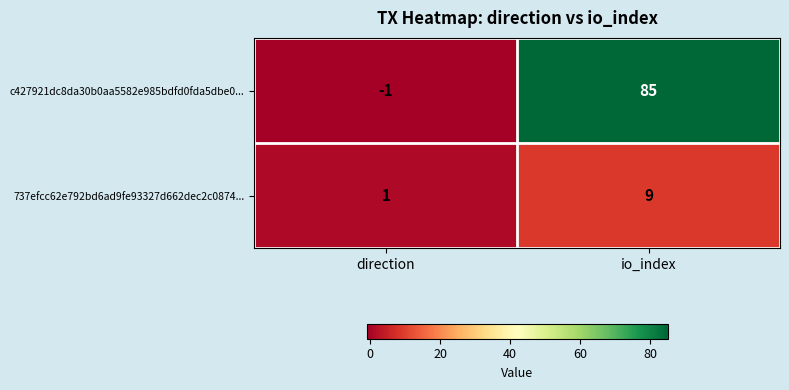

At how many categories does at least one series exceed 22?

1